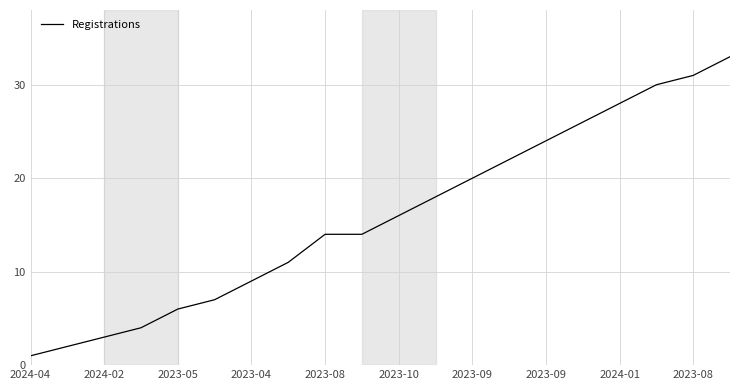

What is the difference between the maximum and minimum values?

32